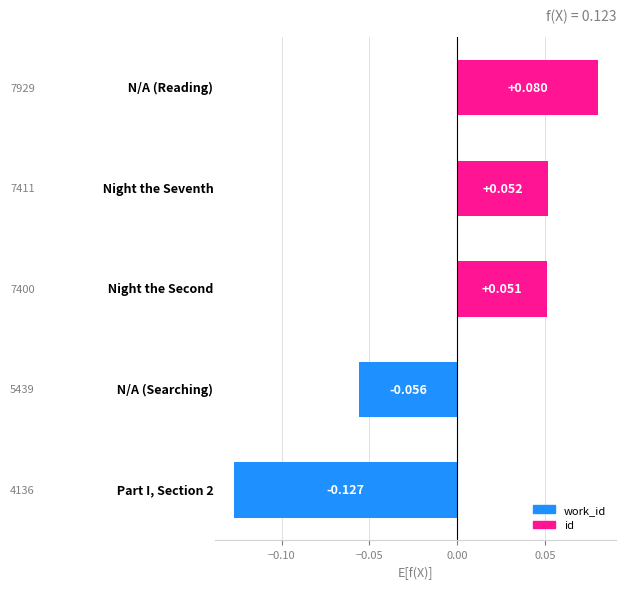

What is the difference between the maximum and second lowest values?

0.1